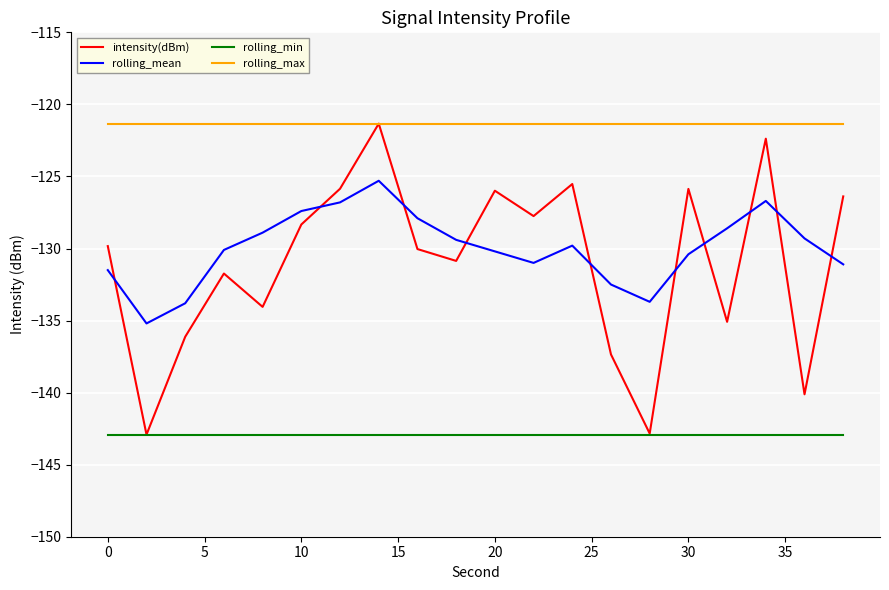

What is the sum of all rolling_max values?

-2426.7